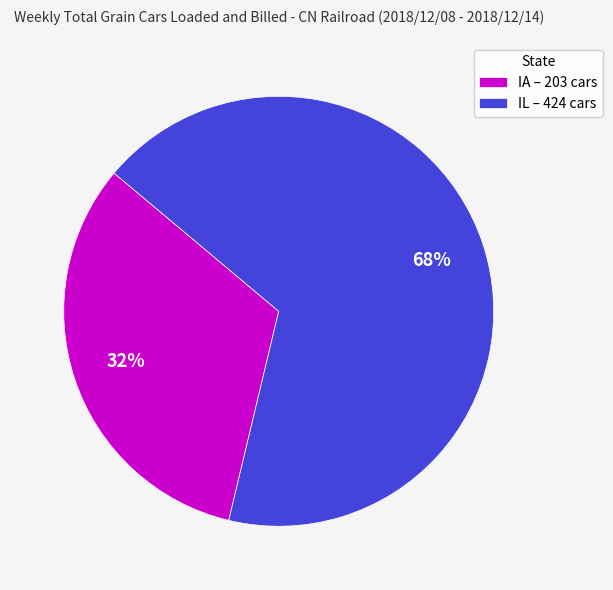

Approximately how many times larger is the value at IL – 424 cars compared to IA – 203 cars?

2.1